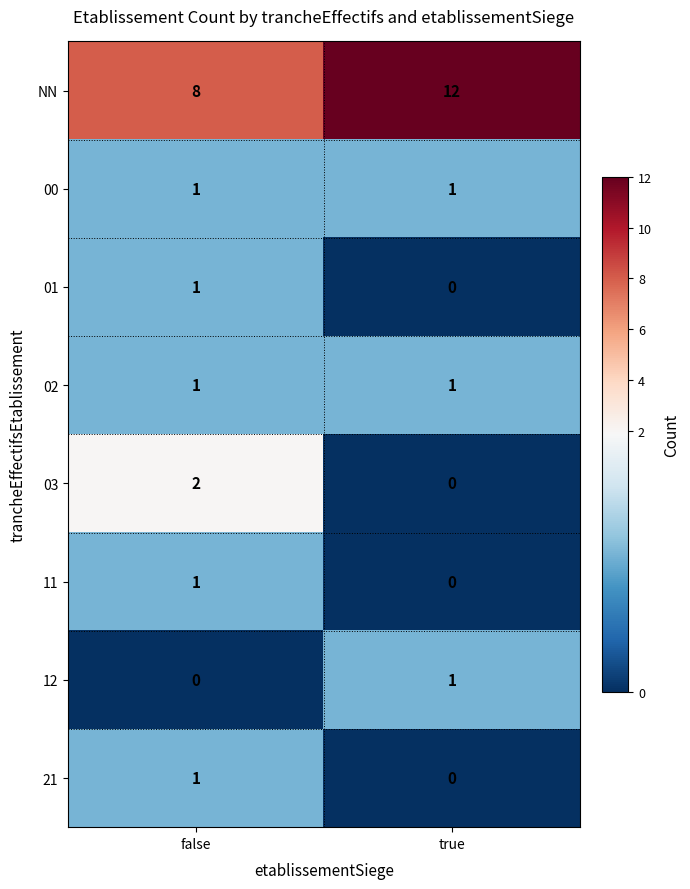

What is the sum of all NN values?

20